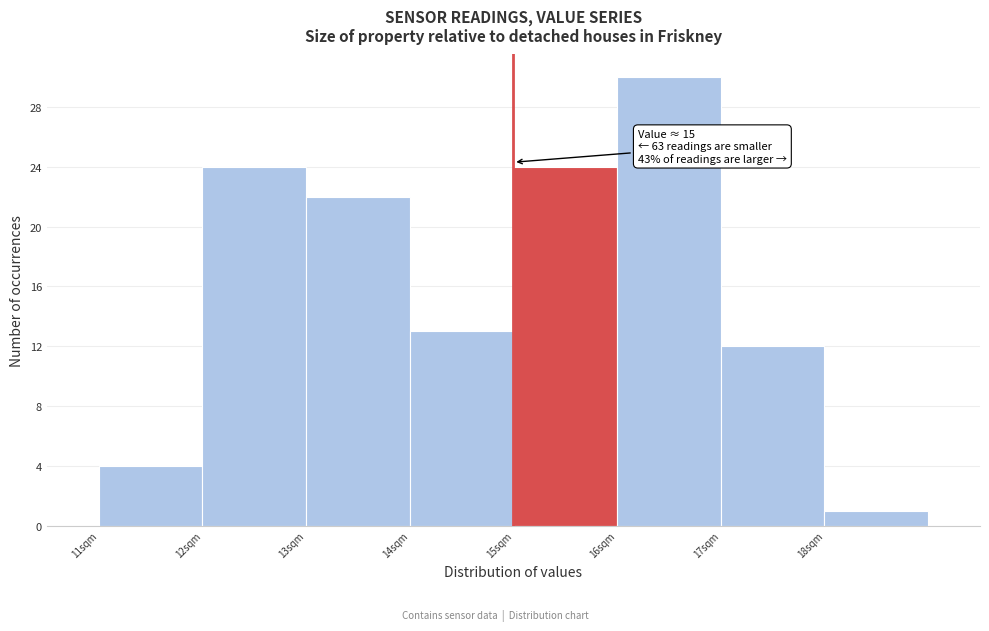

Which range on the x-axis has the tallest bar?

16 to 17